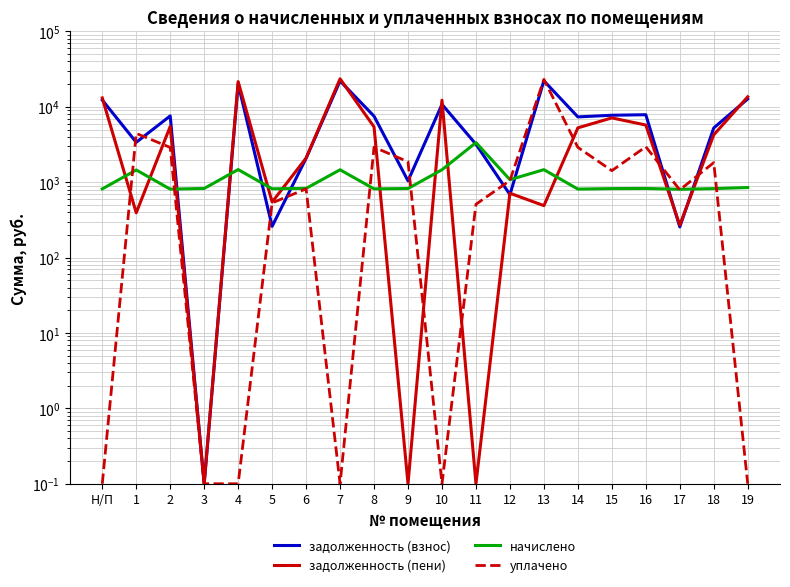

Which series has the largest range (max minus min)?

задолженность (пени)